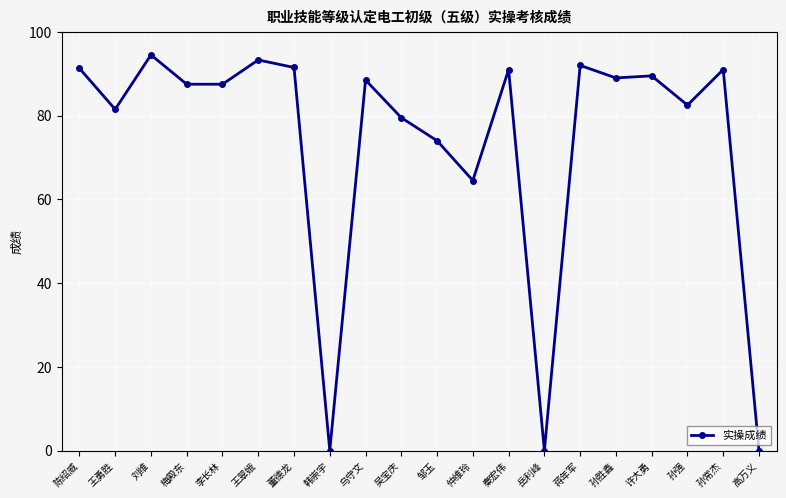

What is the difference between the maximum and minimum values?

94.5